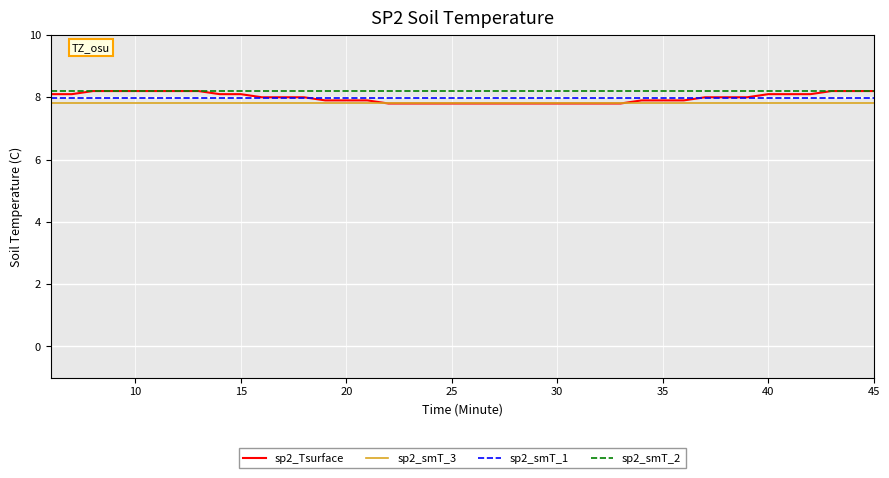

What is the maximum value for sp2_Tsurface?

8.2